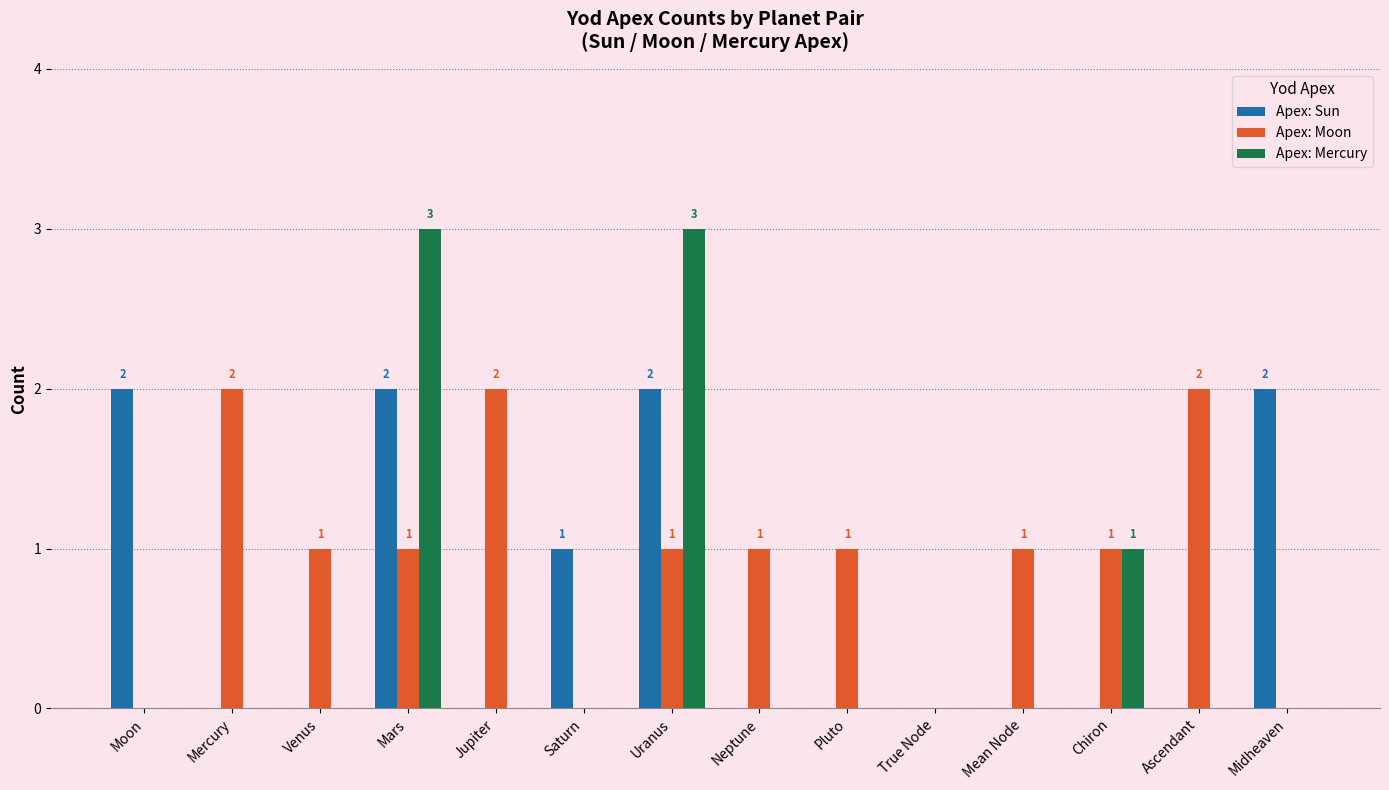

True or false: Apex: Moon has a value of 1 at Jupiter.

False